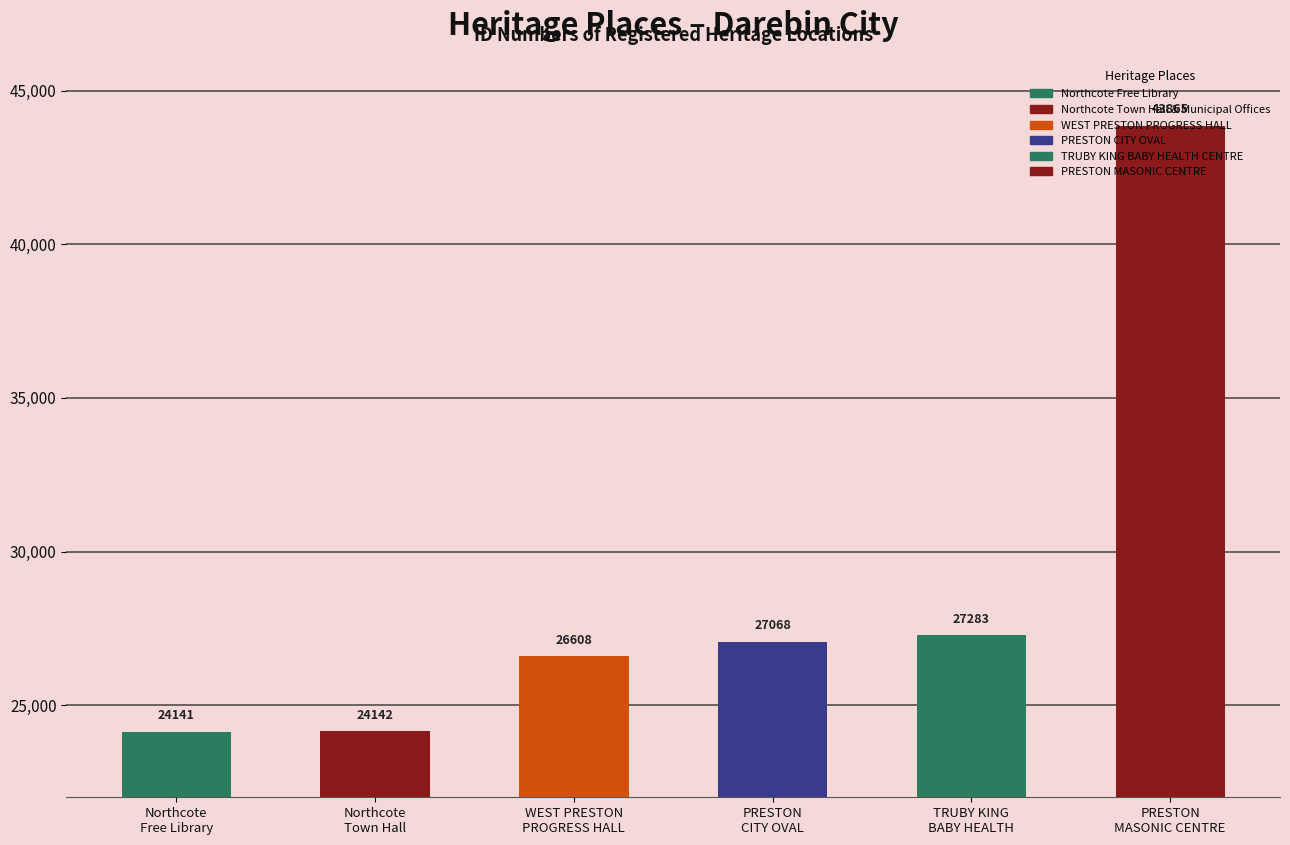

Reading left to right, extract all data points from this chart.

Northcote
Free Library=24141	Northcote
Town Hall=24142	WEST PRESTON
PROGRESS HALL=26608	PRESTON
CITY OVAL=27068	TRUBY KING
BABY HEALTH=27283	PRESTON
MASONIC CENTRE=43865